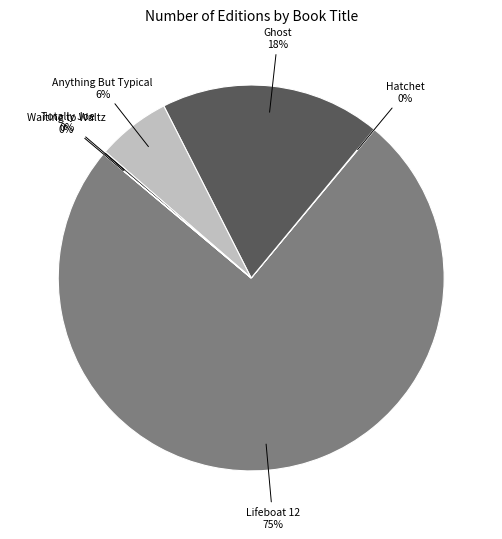

True or false: Ghost accounts for 11% of the total.

False